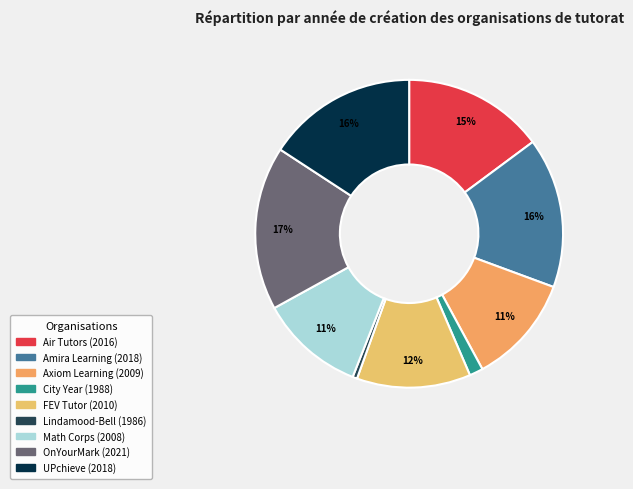

Which slice is the smallest?

Lindamood-Bell